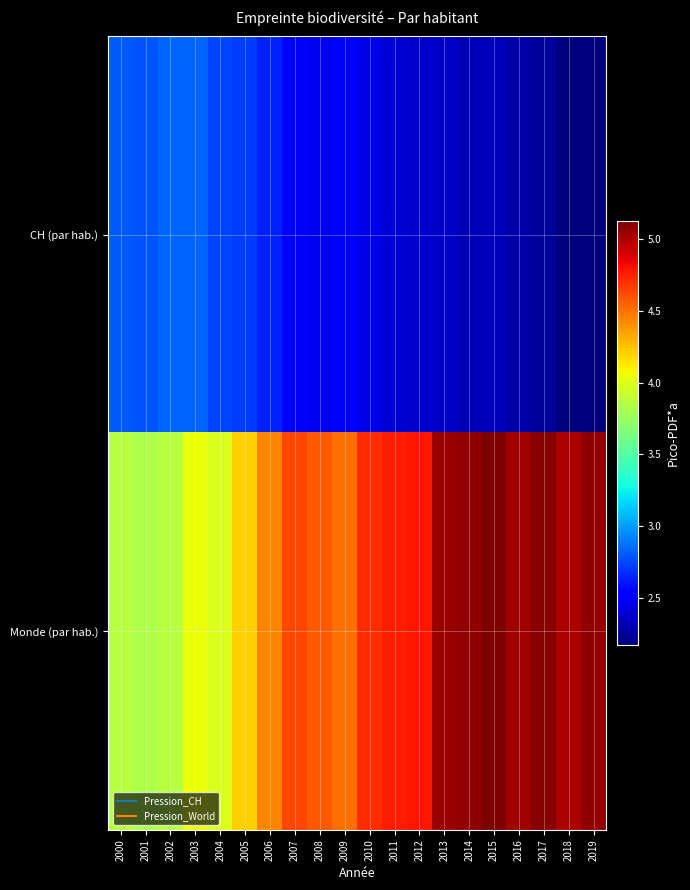

Reading left to right, transcribe all the data shown in this chart.

CH (par hab.): 2000=2.8	2001=2.8	2002=2.8	2003=2.8	2004=2.7	2005=2.7	2006=2.6	2007=2.5	2008=2.5	2009=2.5	2010=2.4	2011=2.4	2012=2.4	2013=2.4	2014=2.3	2015=2.3	2016=2.3	2017=2.2	2018=2.2	2019=2.2
Monde (par hab.): 2000=3.9	2001=3.8	2002=3.9	2003=4.1	2004=4.0	2005=4.2	2006=4.4	2007=4.6	2008=4.6	2009=4.5	2010=4.7	2011=4.8	2012=4.8	2013=5.1	2014=5.1	2015=5.1	2016=5.0	2017=5.1	2018=5.0	2019=5.1